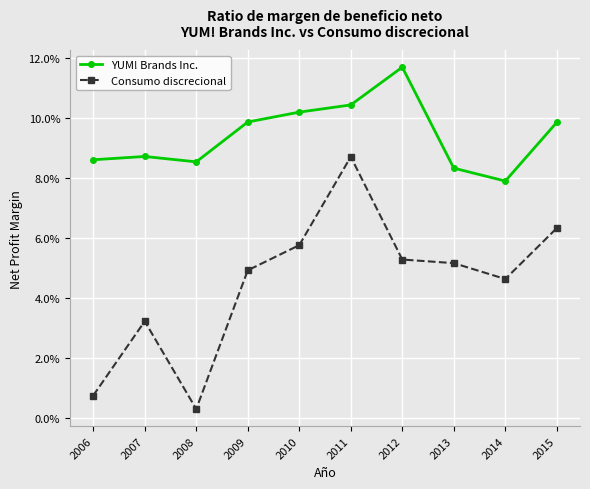

At which category is the sum across all series the highest?

2011